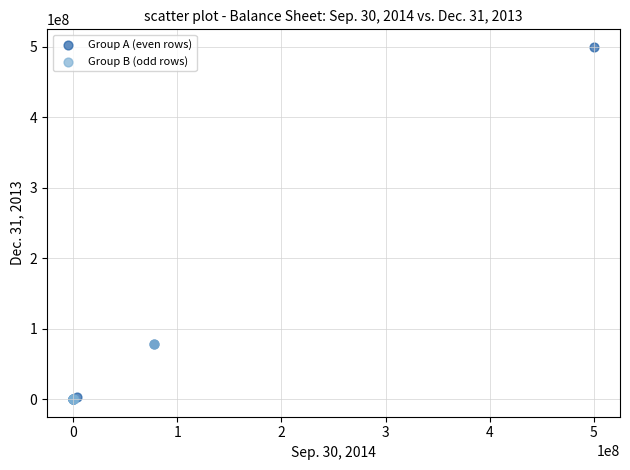

What are all the series names shown in the legend?

Group A (even rows), Group B (odd rows)